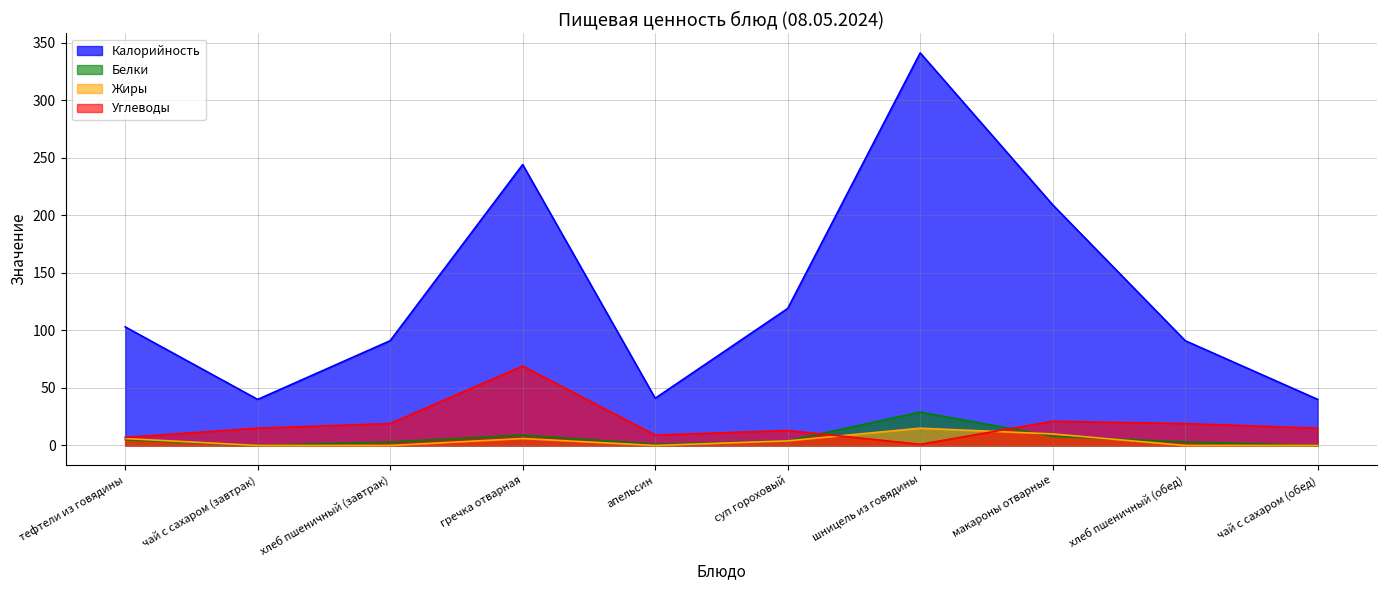

The value of Углеводы at хлеб пшеничный (завтрак) is 27. True or false?

False